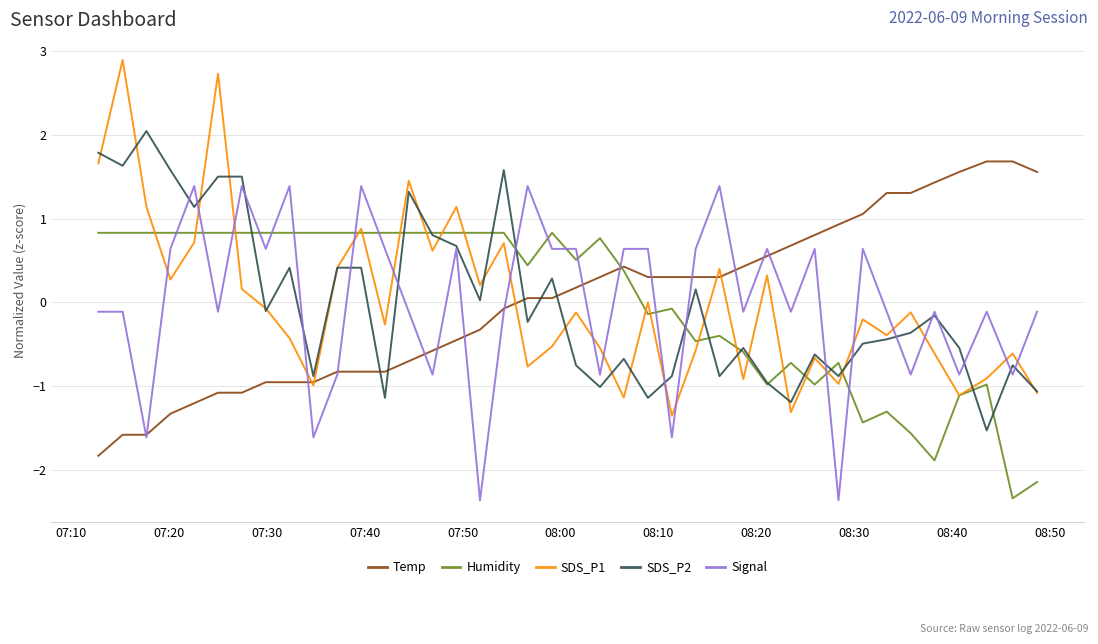

What is the maximum value for Temp?

1.7